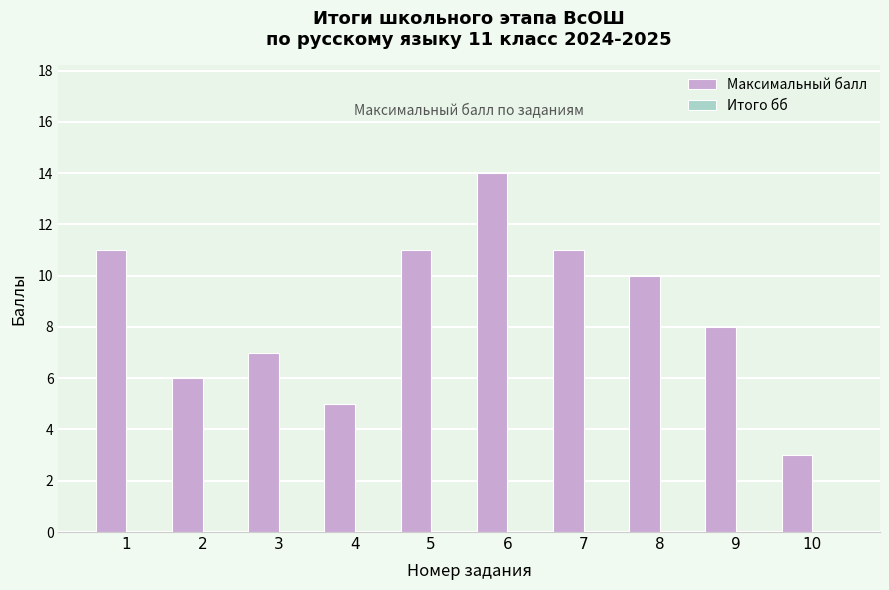

Reading left to right, transcribe all the data shown in this chart.

1=11	2=6	3=7	4=5	5=11	6=14	7=11	8=10	9=8	10=3